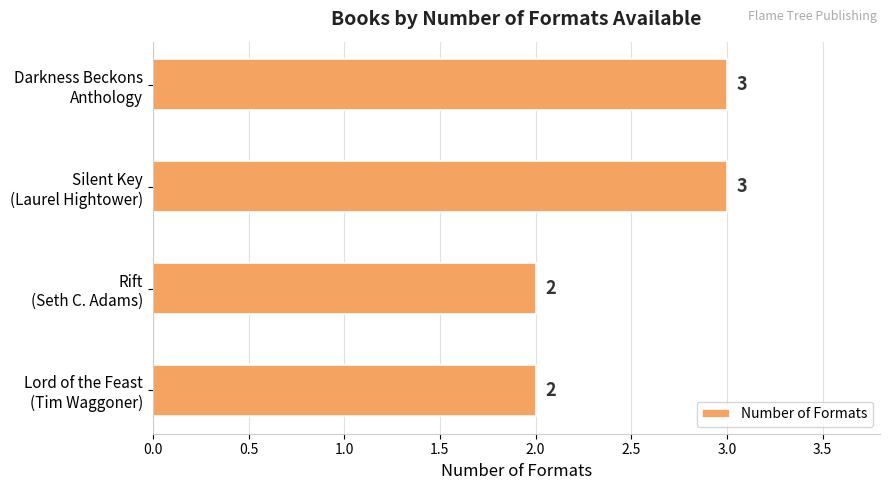

Are the bars horizontal?

Yes